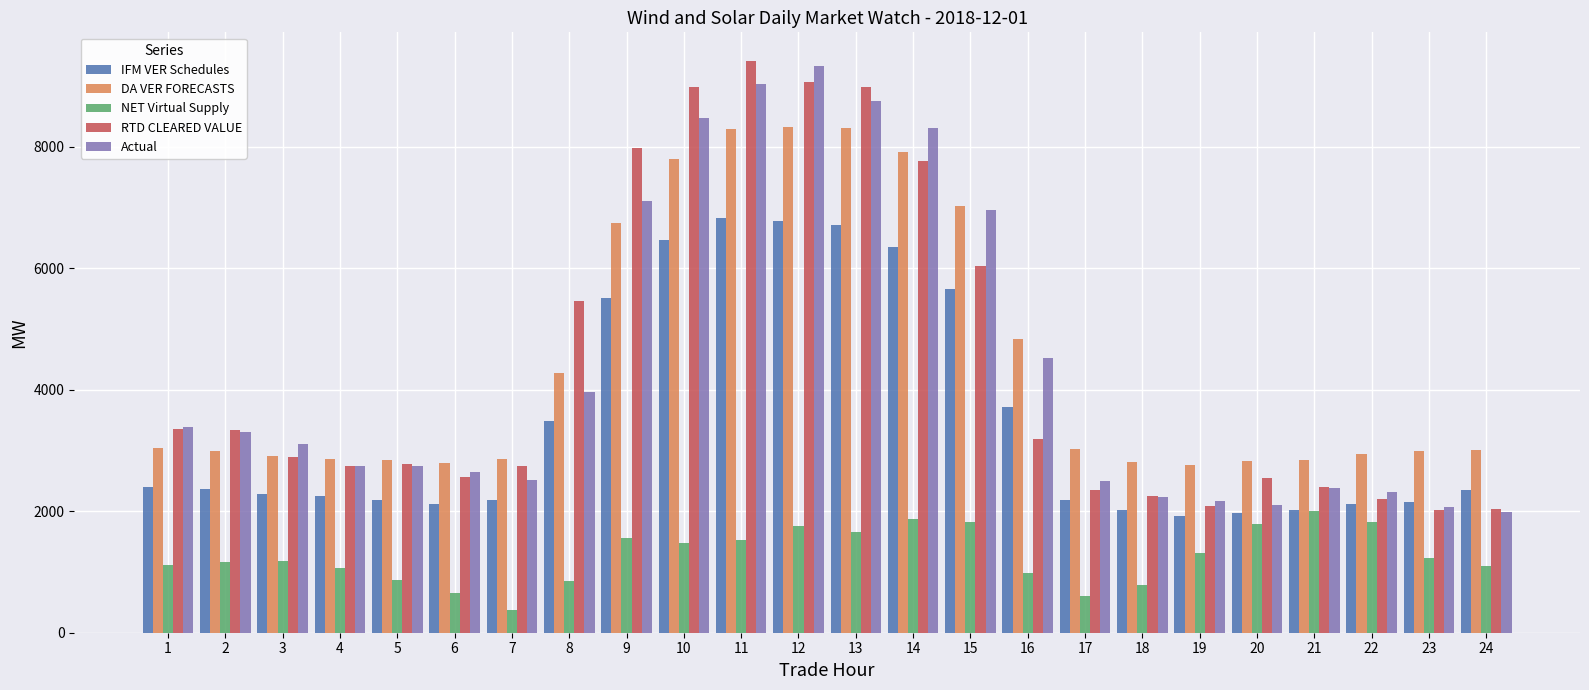

Rank the series by their maximum value, from lowest to highest.

NET Virtual Supply, IFM VER Schedules, DA VER FORECASTS, Actual, RTD CLEARED VALUE